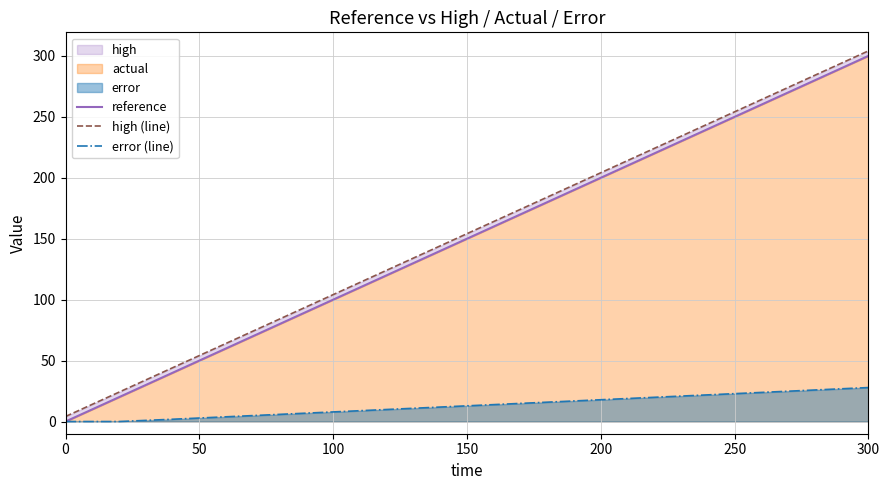

True or false: reference and high (line) cross at least once.

False